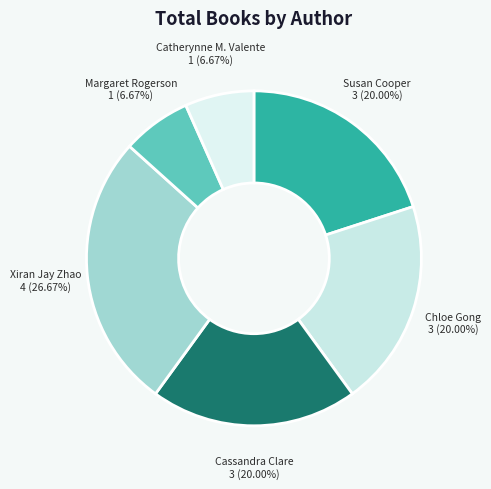

Approximately how many times larger is the value at Cassandra Clare compared to Susan Cooper?

1.0